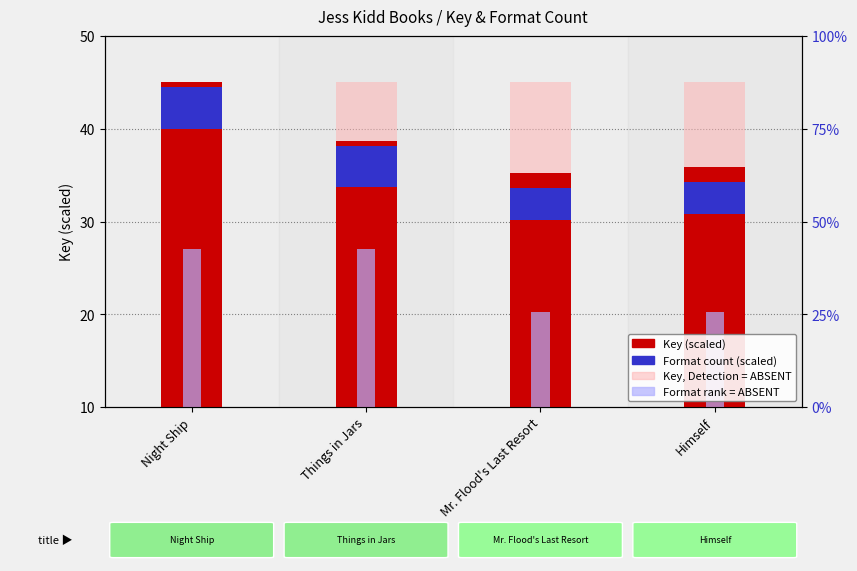

True or false: Key (scaled) has a value of 38.7 at Things in Jars.

True